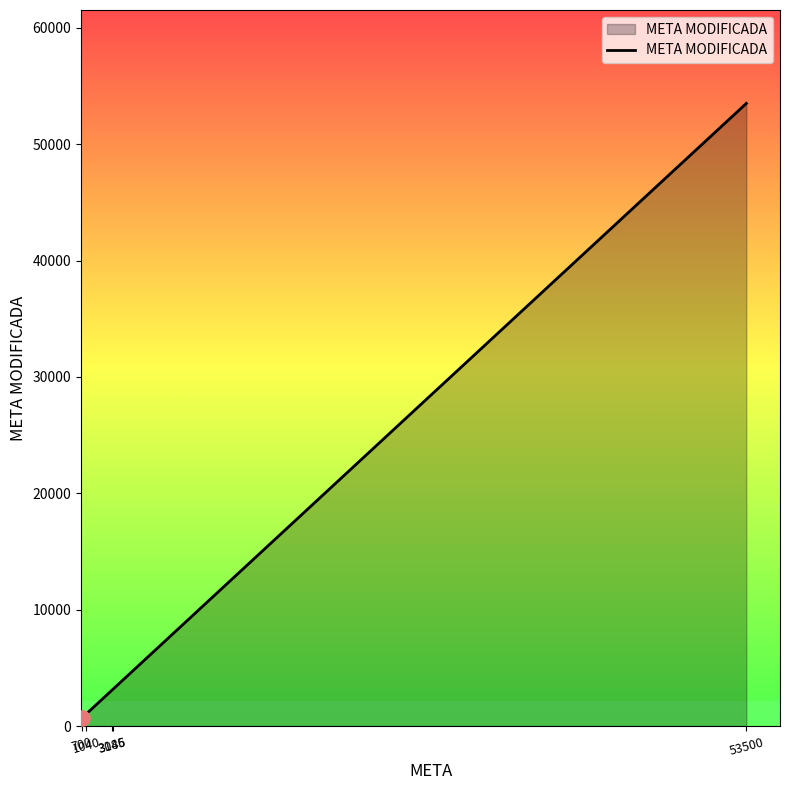

Approximately how many times larger is the value at 700 compared to 1040?

0.7